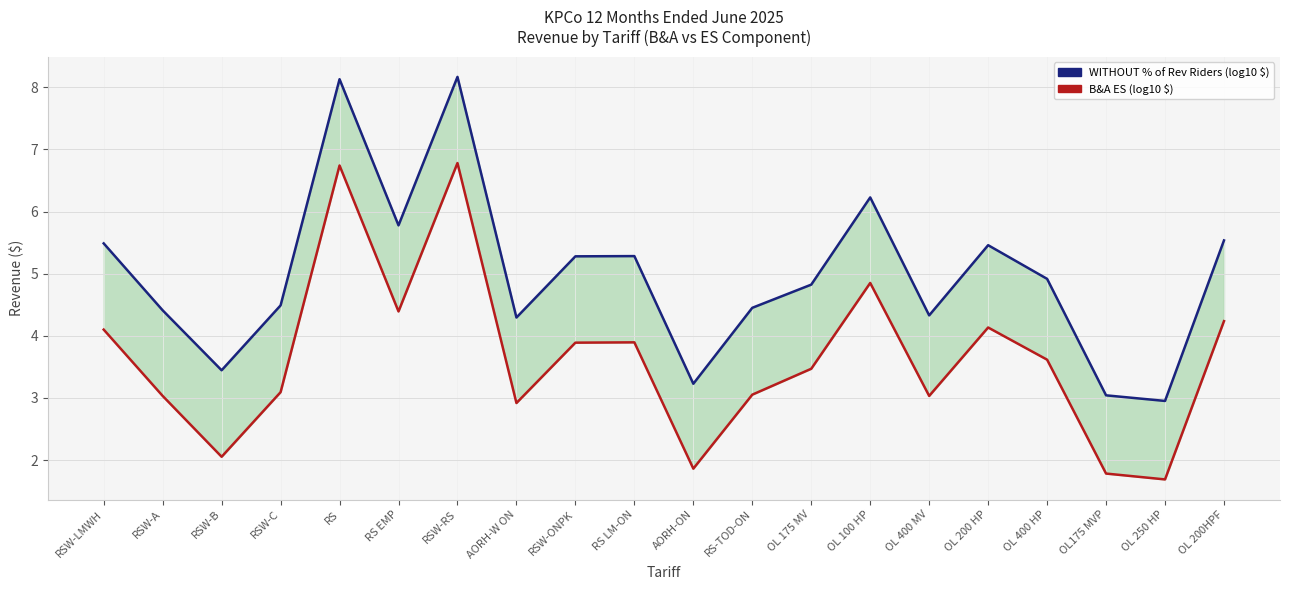

At OL 400 MV, list the series in order from smallest to largest.

B&A ES (log10 $), WITHOUT % of Rev Riders (log10 $)